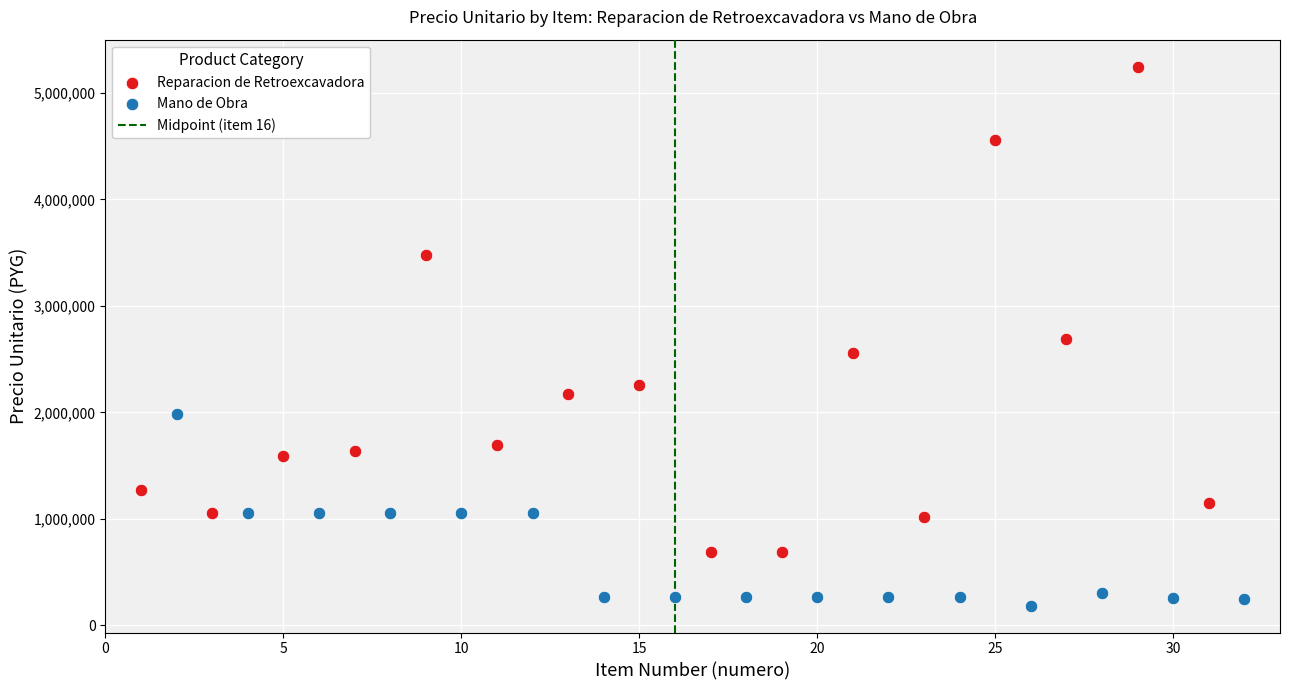

Which series reaches the maximum Y coordinate?

Reparacion de Retroexcavadora